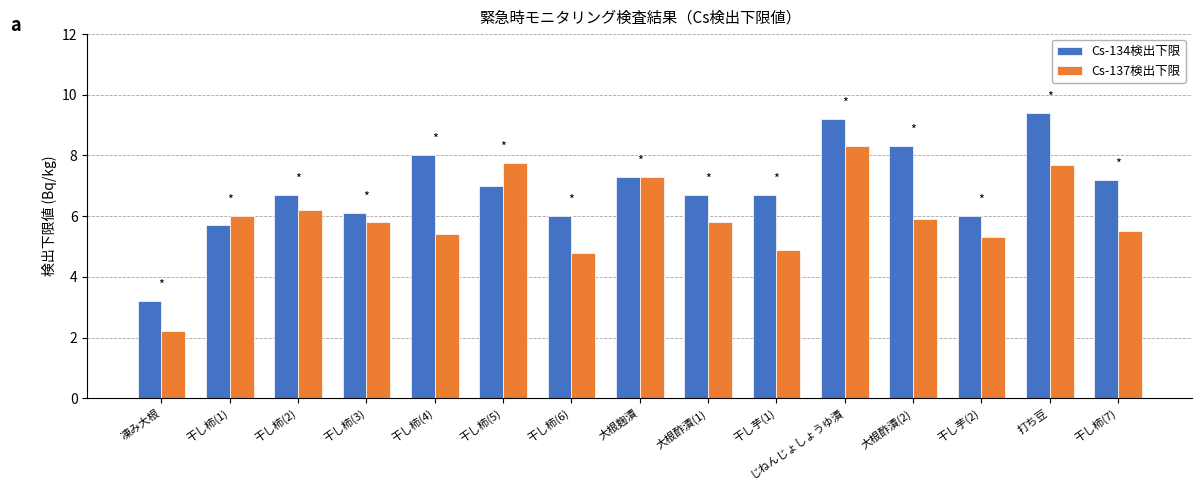

How many bars are there in total?

30